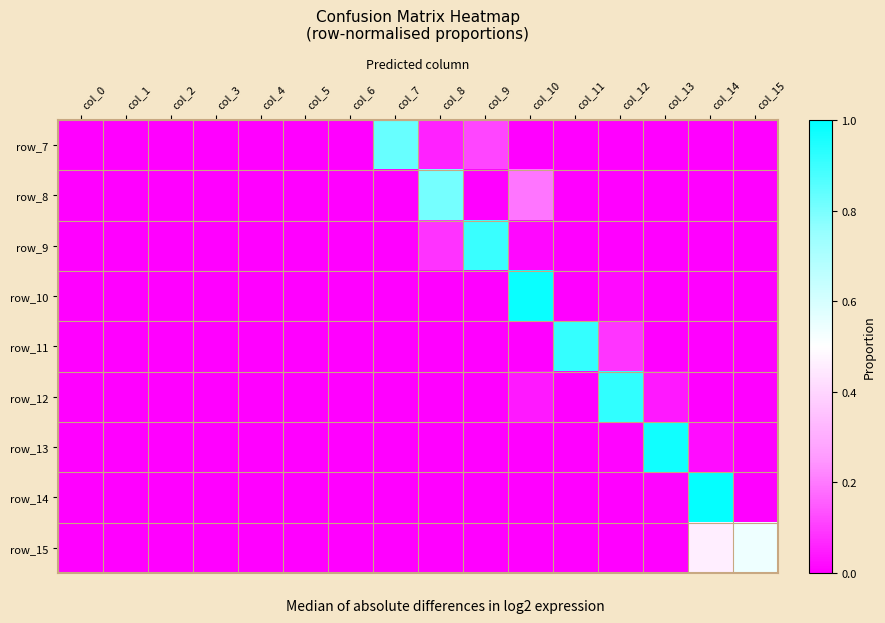

Is it true that row_8 equals 0.0 at col_11?

True